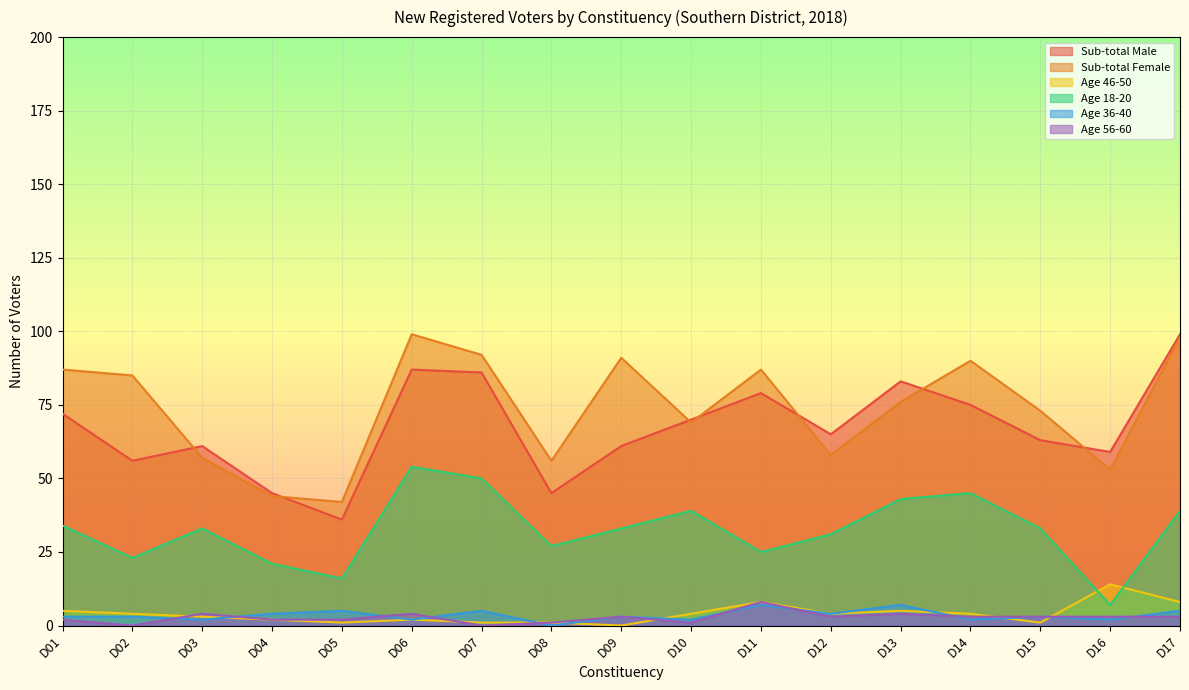

The value of Age 36-40 at D14 is 1. True or false?

False